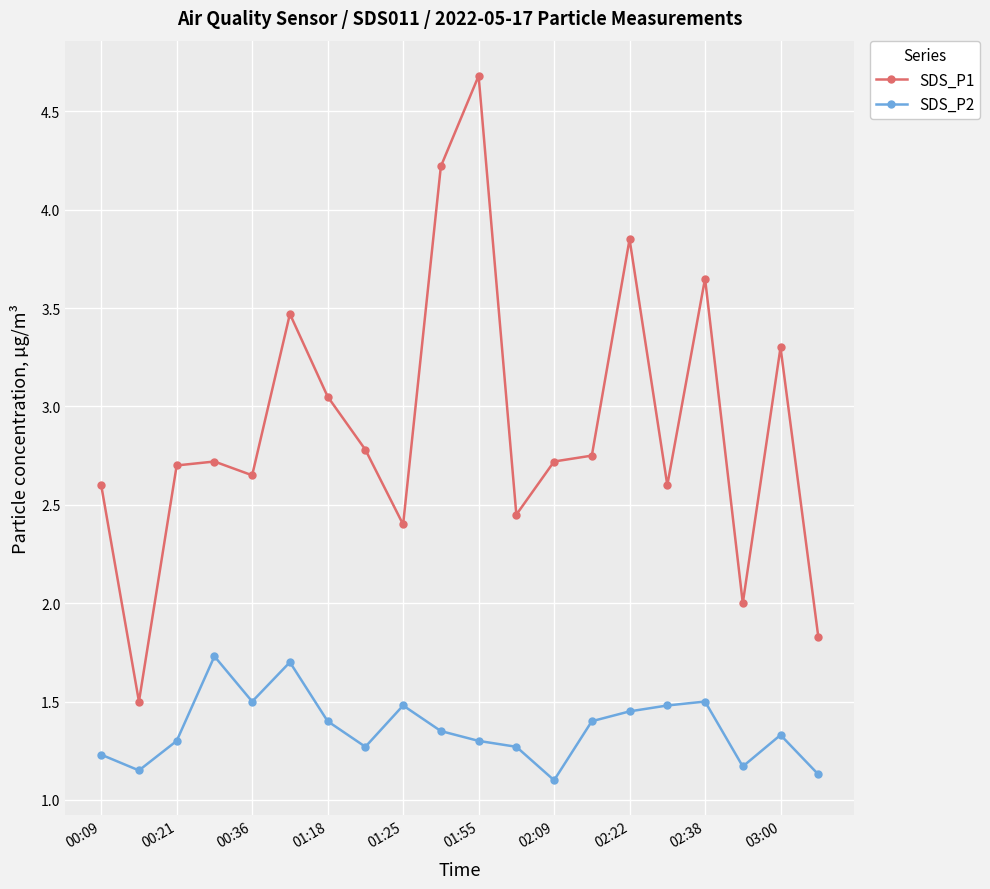

In SDS_P1, how many points are lower than both neighbors (excluding endpoints)?

6